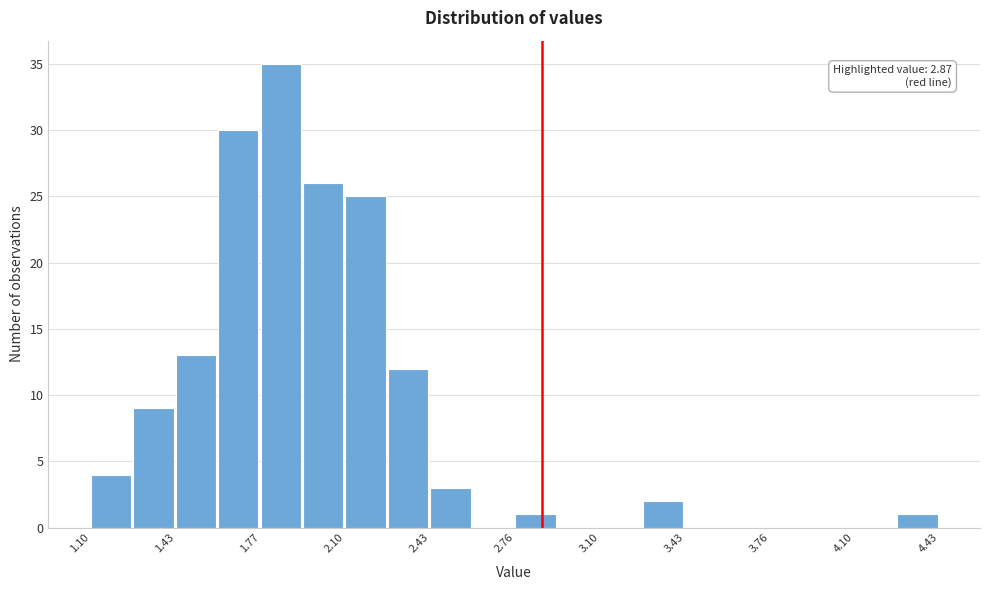

Read against the x-axis, roughly where is the centre of the tallest bar?

1.85